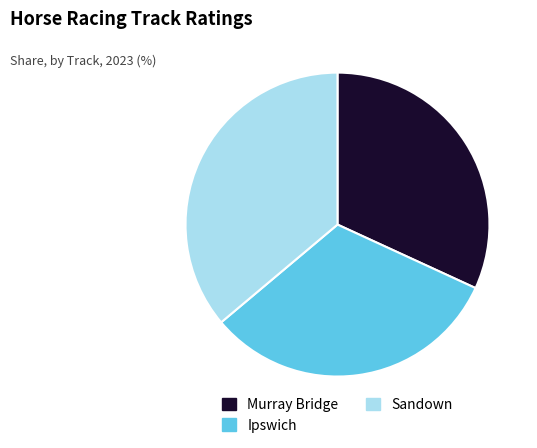

Which category has the biggest portion of the pie?

Sandown